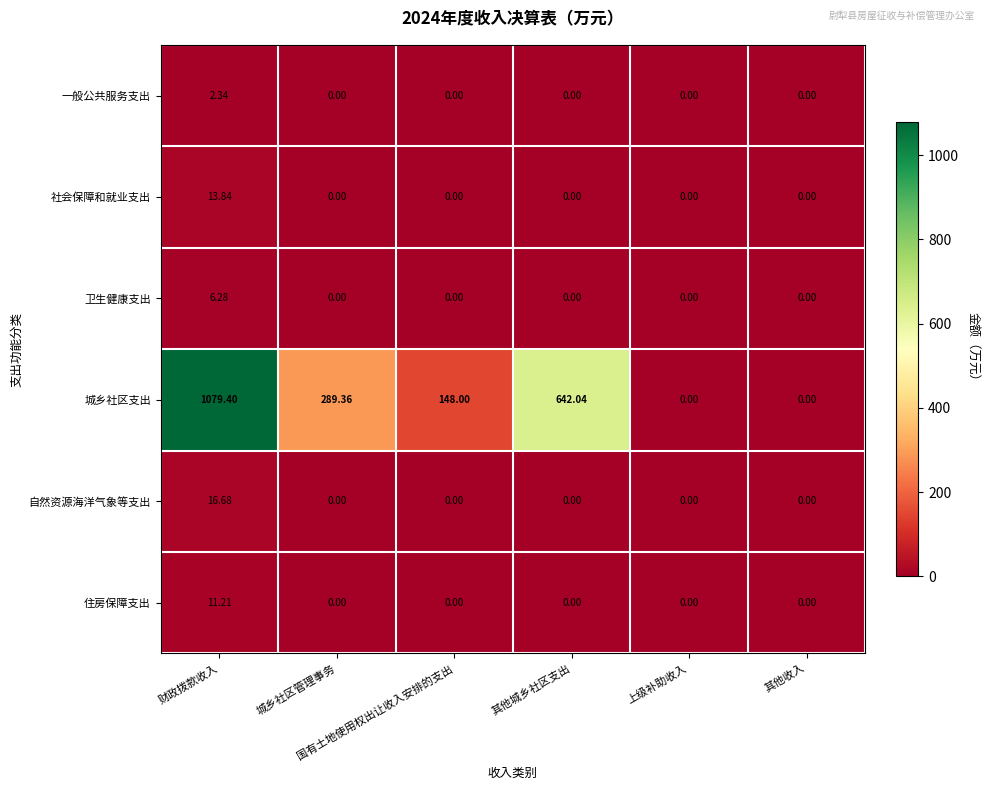

Which series has the largest total across all categories?

城乡社区支出